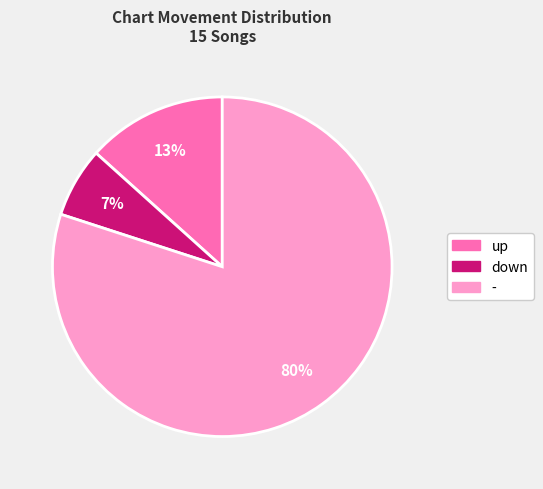

To the nearest percent, what is the combined percentage of up and down?

20%